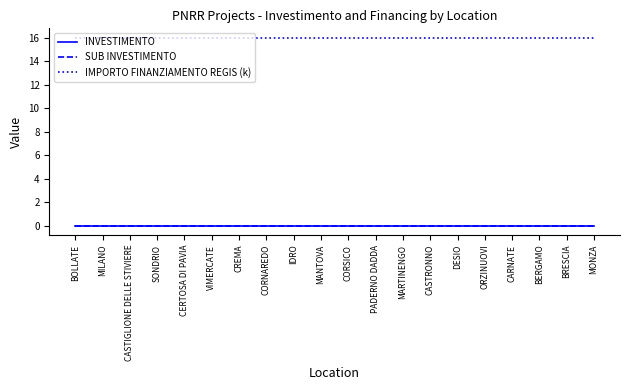

Is this an area chart (filled region under the line)?

No